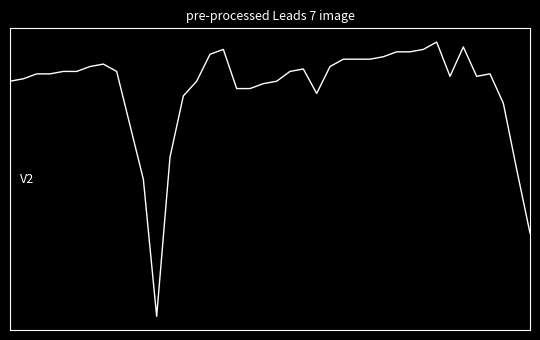

What is the greatest value displayed?

0.9